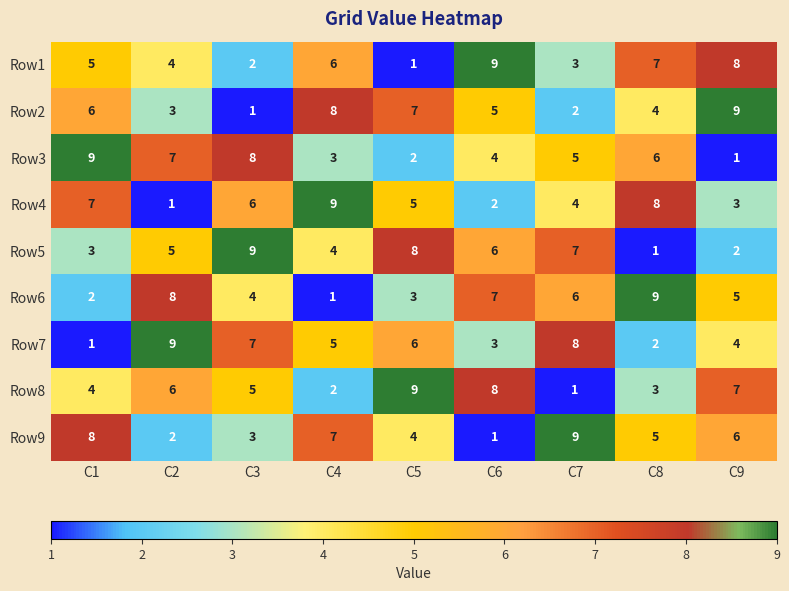

What is the spread (max minus min) of values at C2?

8